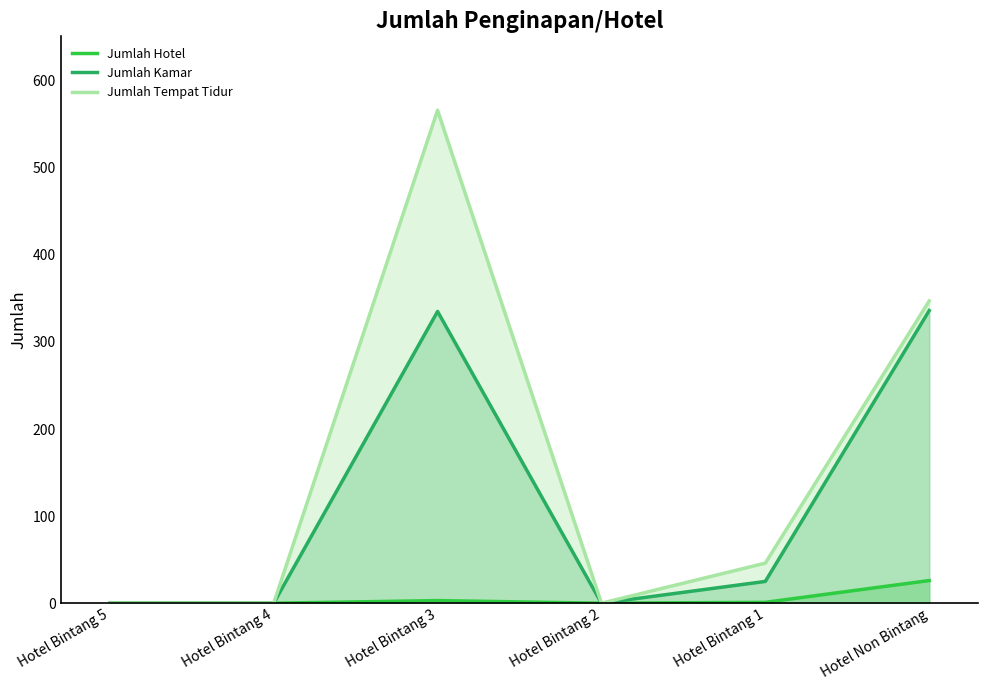

Reading left to right, list all the values displayed in this chart.

Jumlah Hotel: Hotel Bintang 5=0	Hotel Bintang 4=0	Hotel Bintang 3=3	Hotel Bintang 2=0	Hotel Bintang 1=1	Hotel Non Bintang=26
Jumlah Kamar: Hotel Bintang 5=0	Hotel Bintang 4=0	Hotel Bintang 3=335	Hotel Bintang 2=0	Hotel Bintang 1=25	Hotel Non Bintang=336
Jumlah Tempat Tidur: Hotel Bintang 5=0	Hotel Bintang 4=0	Hotel Bintang 3=566	Hotel Bintang 2=0	Hotel Bintang 1=46	Hotel Non Bintang=347